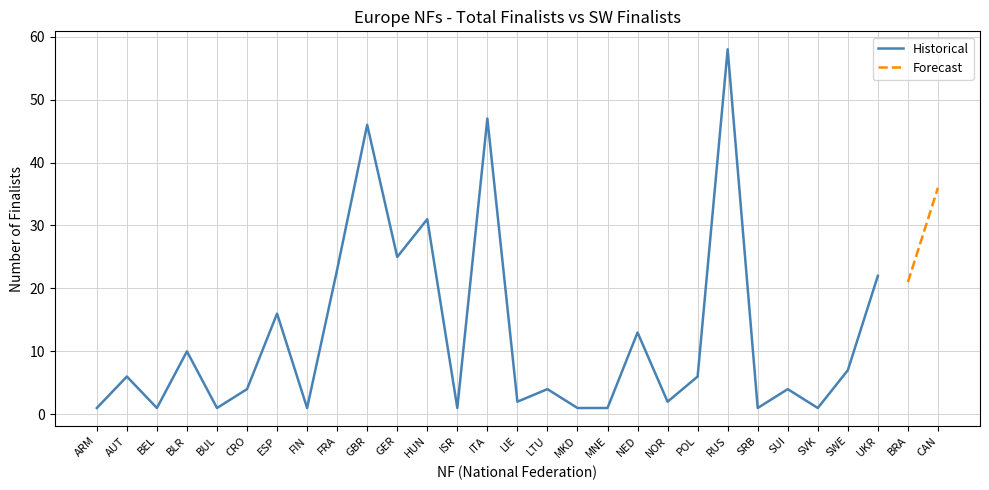

True or false: the data has more than 2 interior local peaks.

True